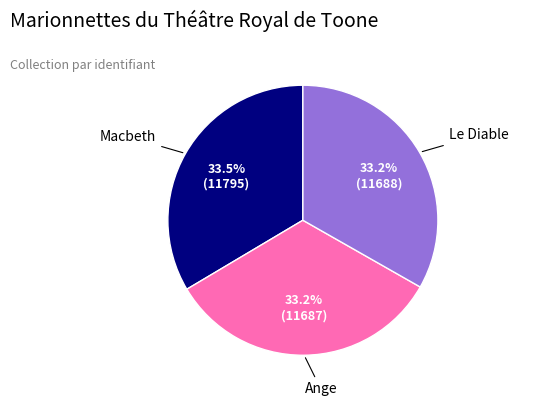

To the nearest percent, what is the combined percentage of Ange and Le Diable?

66%